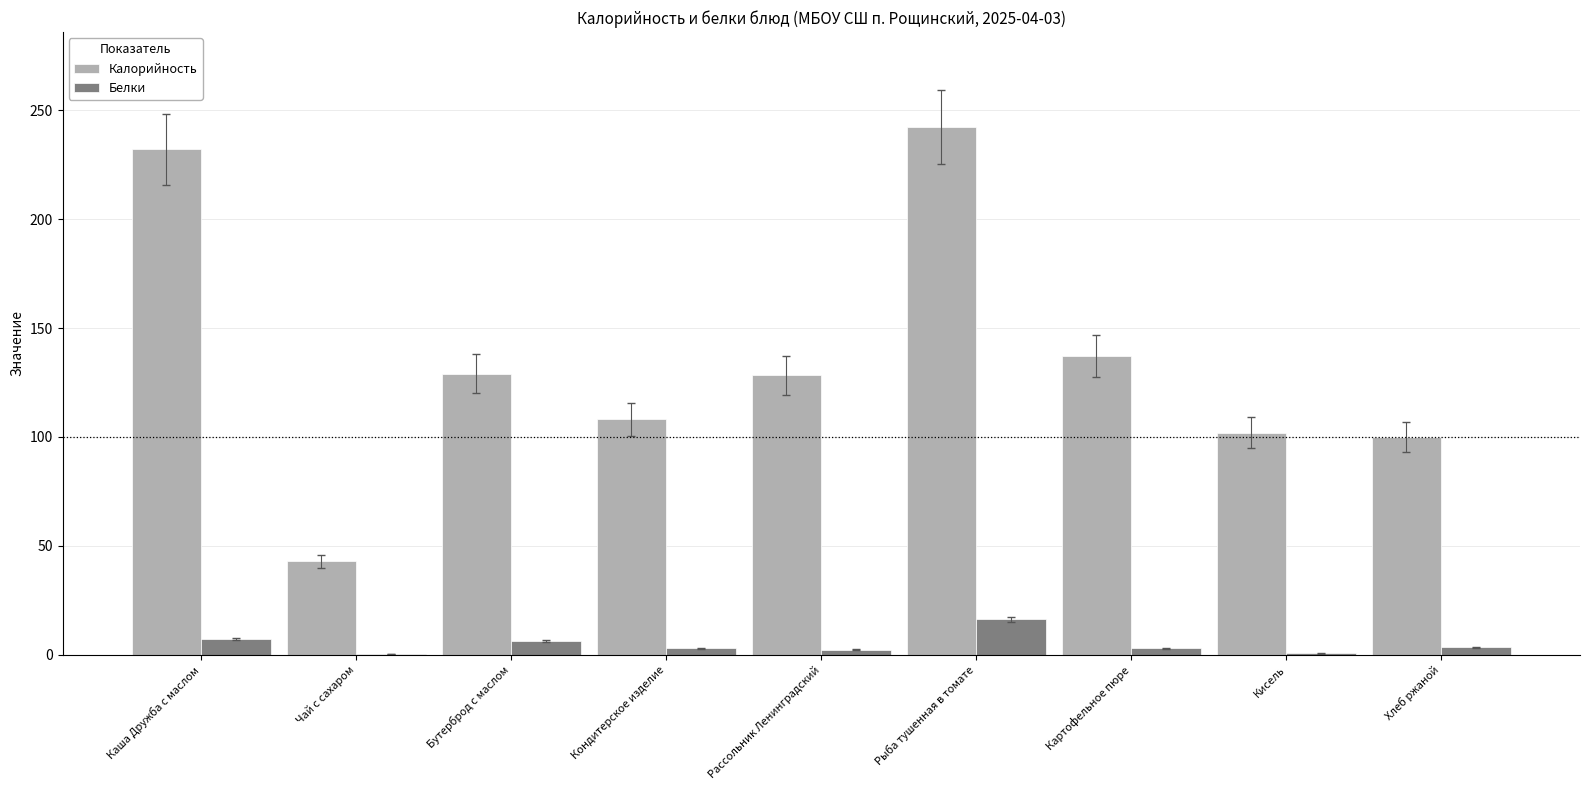

At which category is the sum across all series the highest?

Рыба тушенная в томате